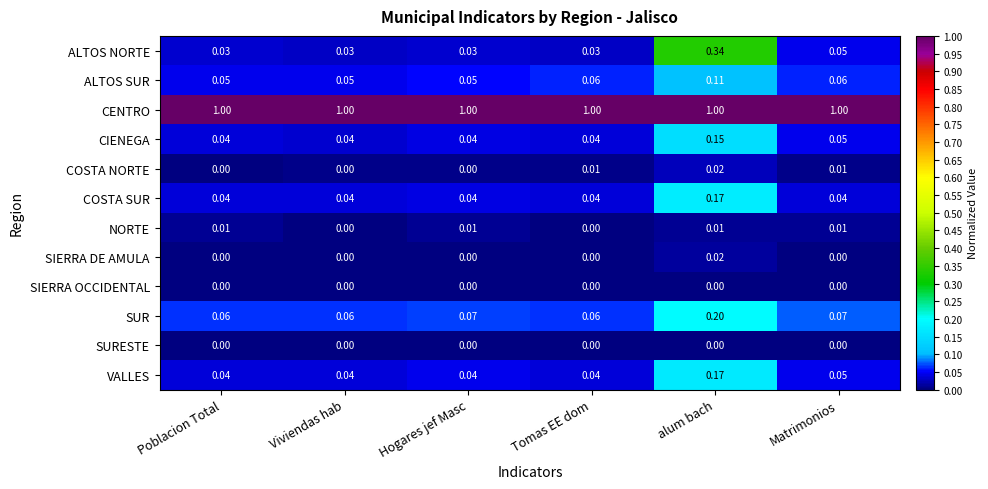

What is the total value across all series at Viviendas hab?

1.3